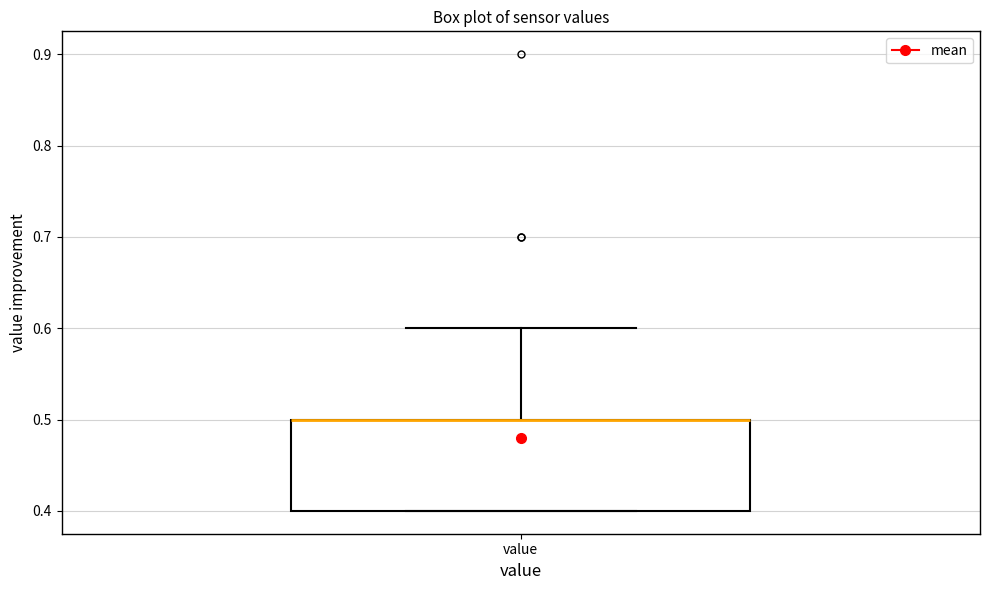

Read this box plot against the y-axis: the position of the median line, the range covered by the box, and the ends of both whiskers. The values are not printed on the chart, so give them approximately, as read against the axis.

median 0.5 (drawn on the box's upper edge), box 0.4 to 0.5, whiskers 0.4 to 0.6